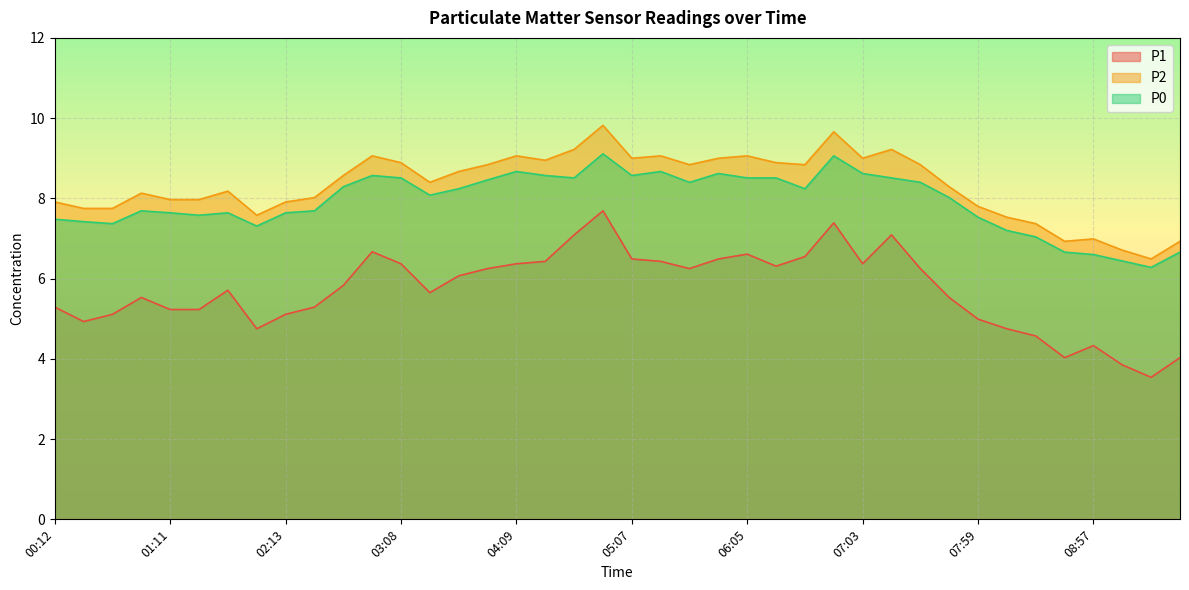

True or false: P0 and P2 intersect in this chart.

False